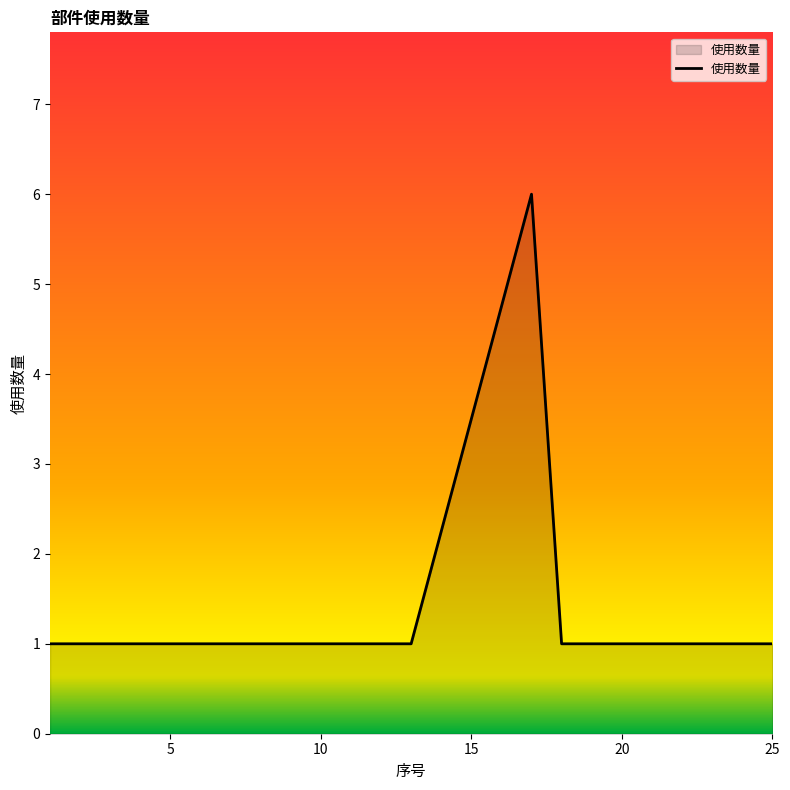

What is the difference between the maximum and minimum values?

5